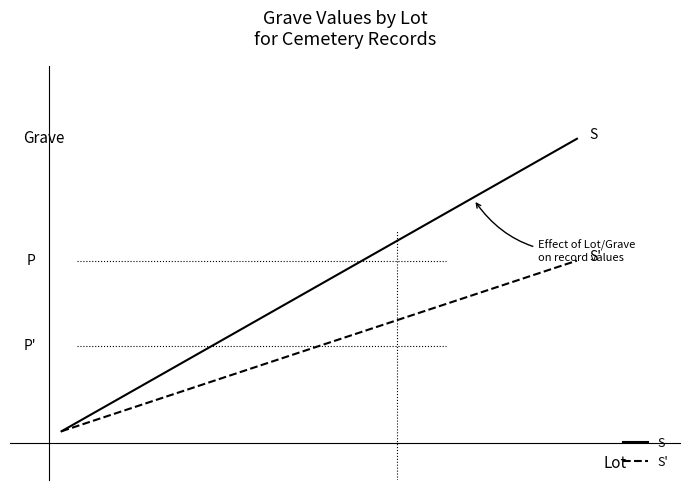

Count the S values in the range 0 to 1.

2